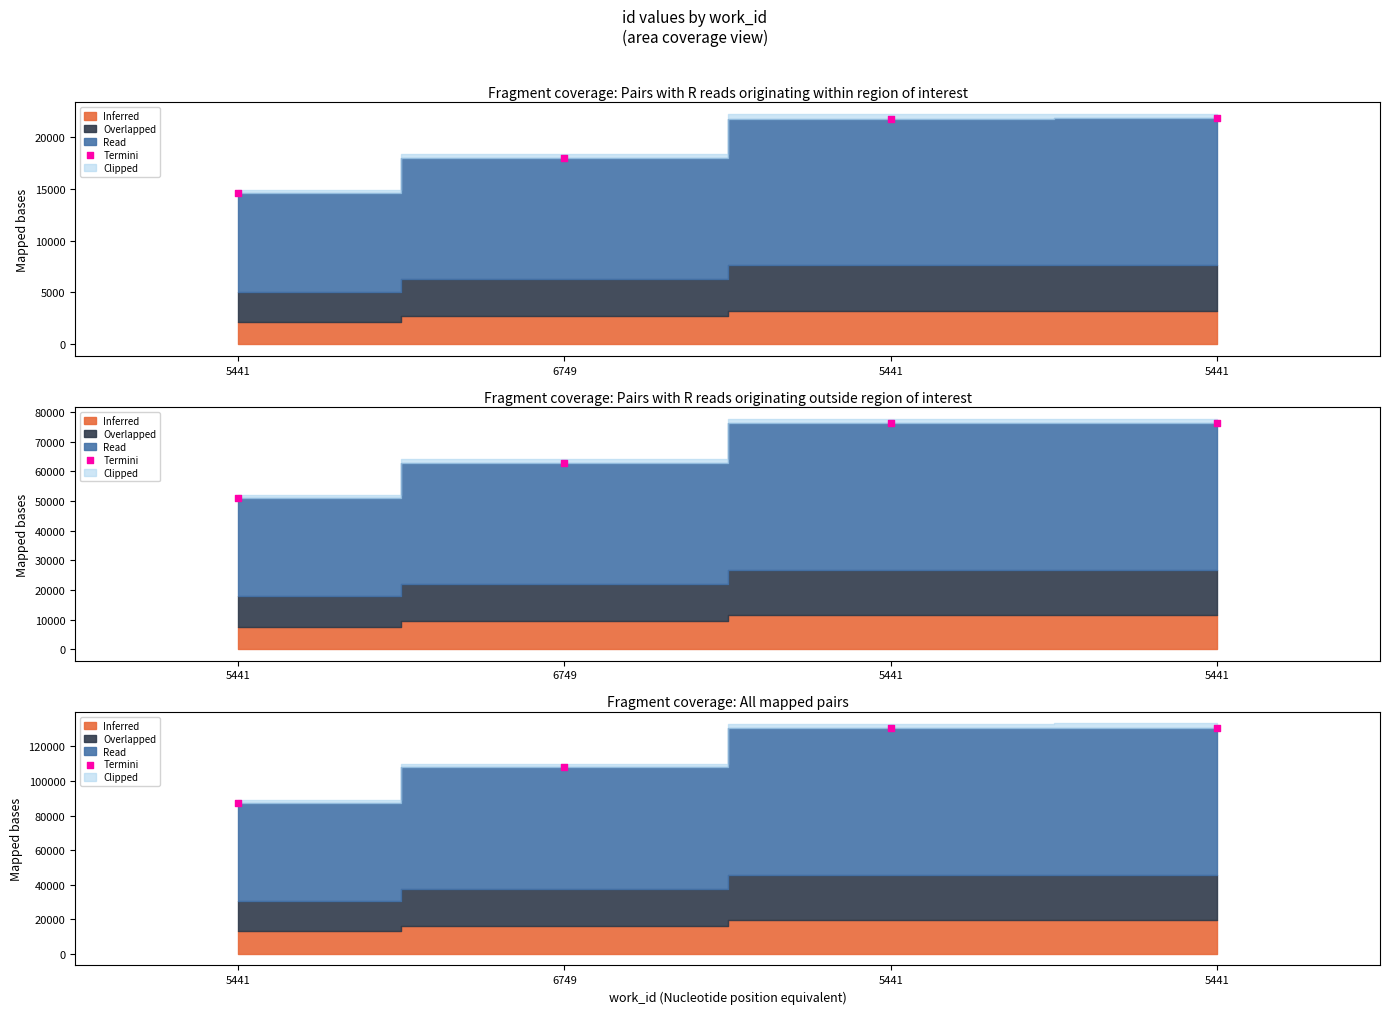

Which has a higher value, 5441 or 5441?

5441